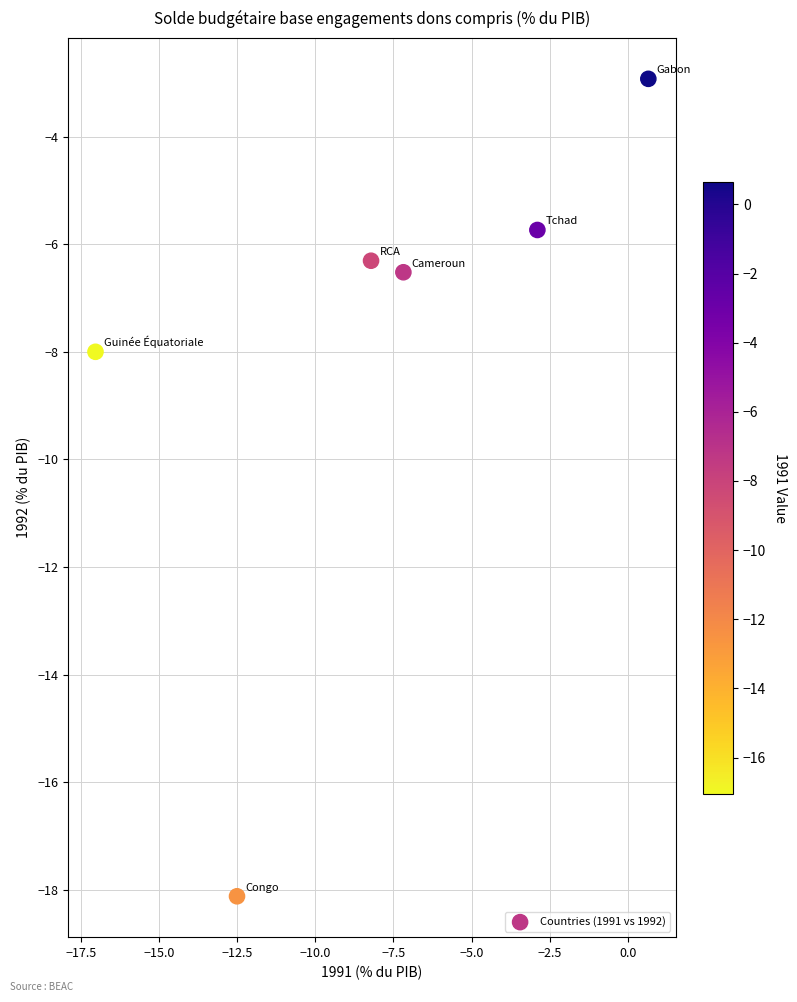

What Y value in the scatter plot is closest to -10?

-8.0